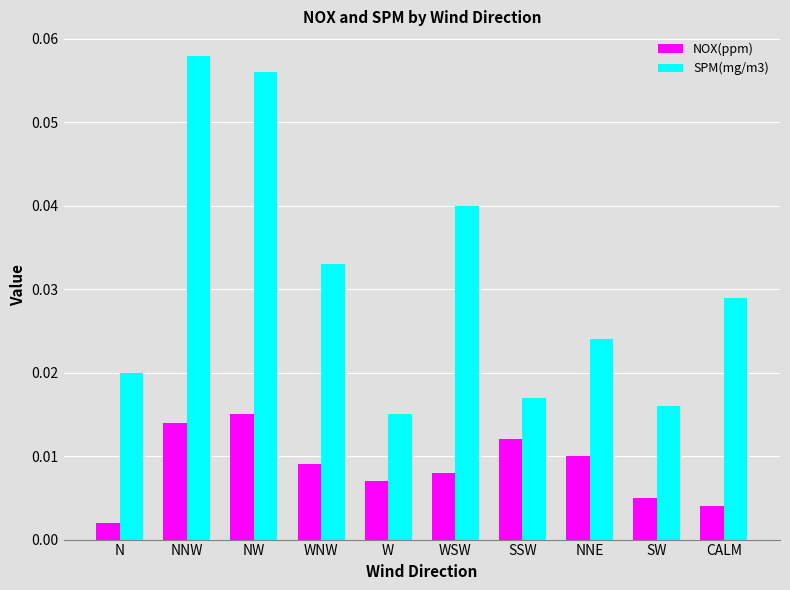

Which series has the largest range (max minus min)?

SPM(mg/m3)